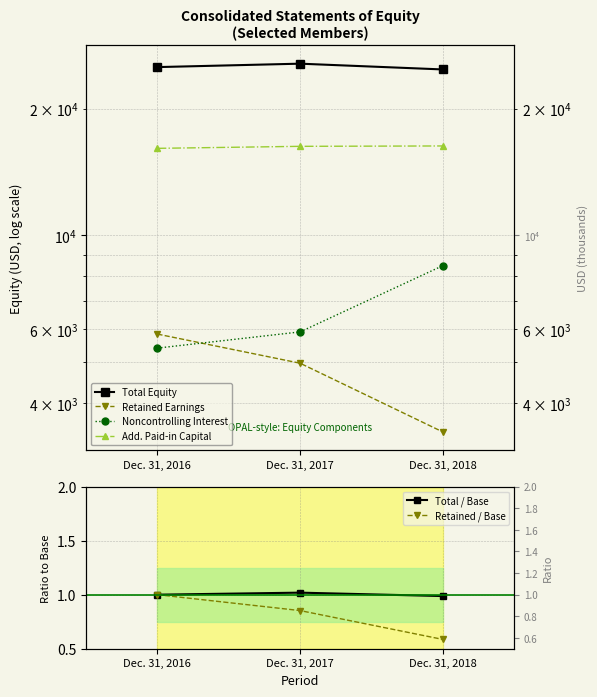

Between Dec. 31, 2017 and Dec. 31, 2018, which series saw the biggest shift?

Noncontrolling Interest